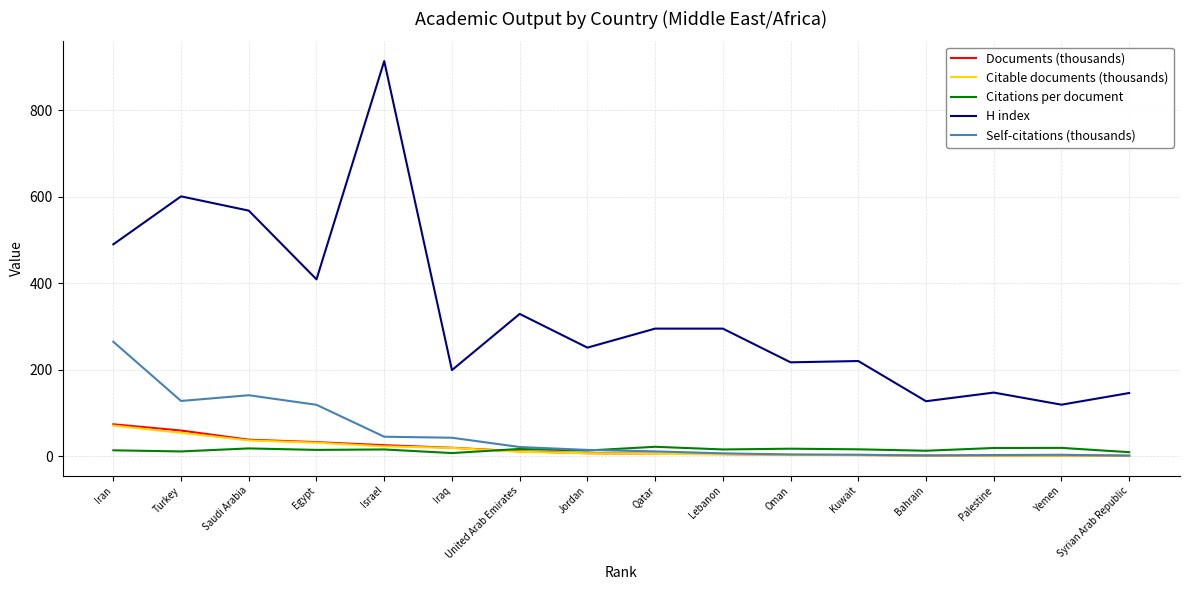

What is the greatest value displayed?

914.0